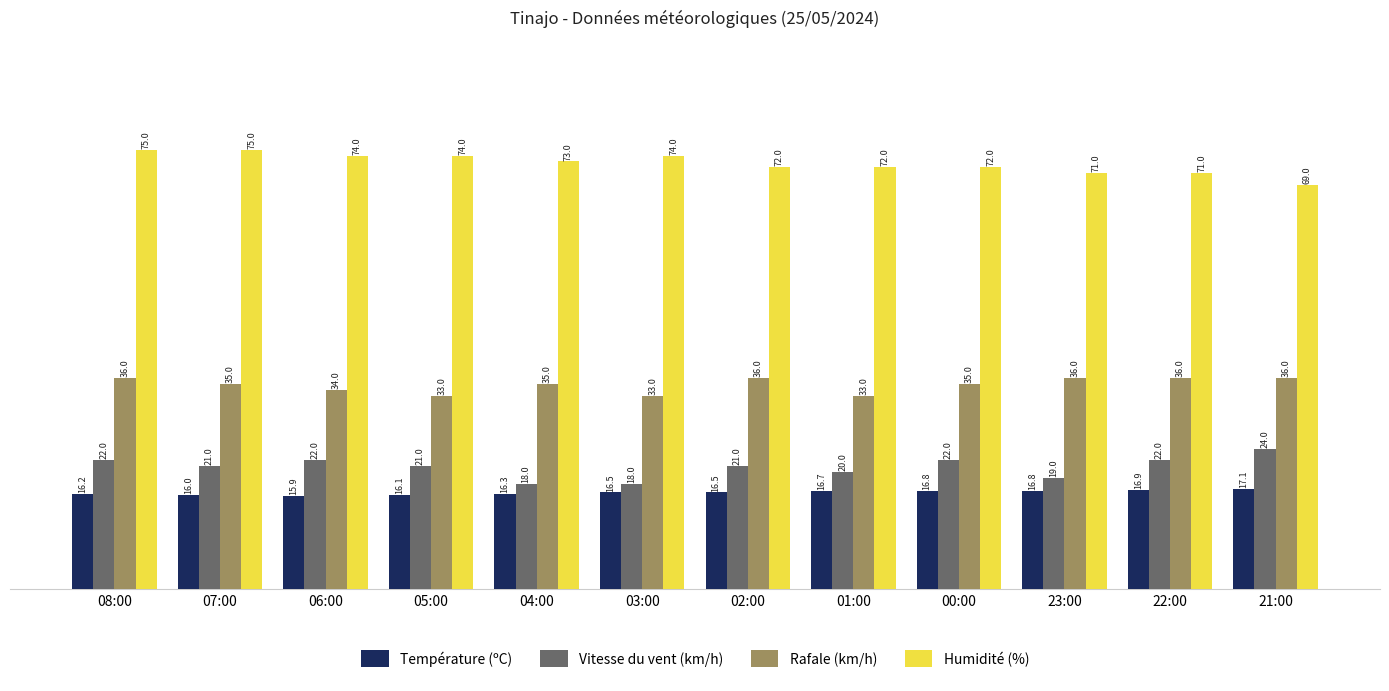

Rank the series by their maximum value, from highest to lowest.

Humidité (%), Rafale (km/h), Vitesse du vent (km/h), Température (ºC)